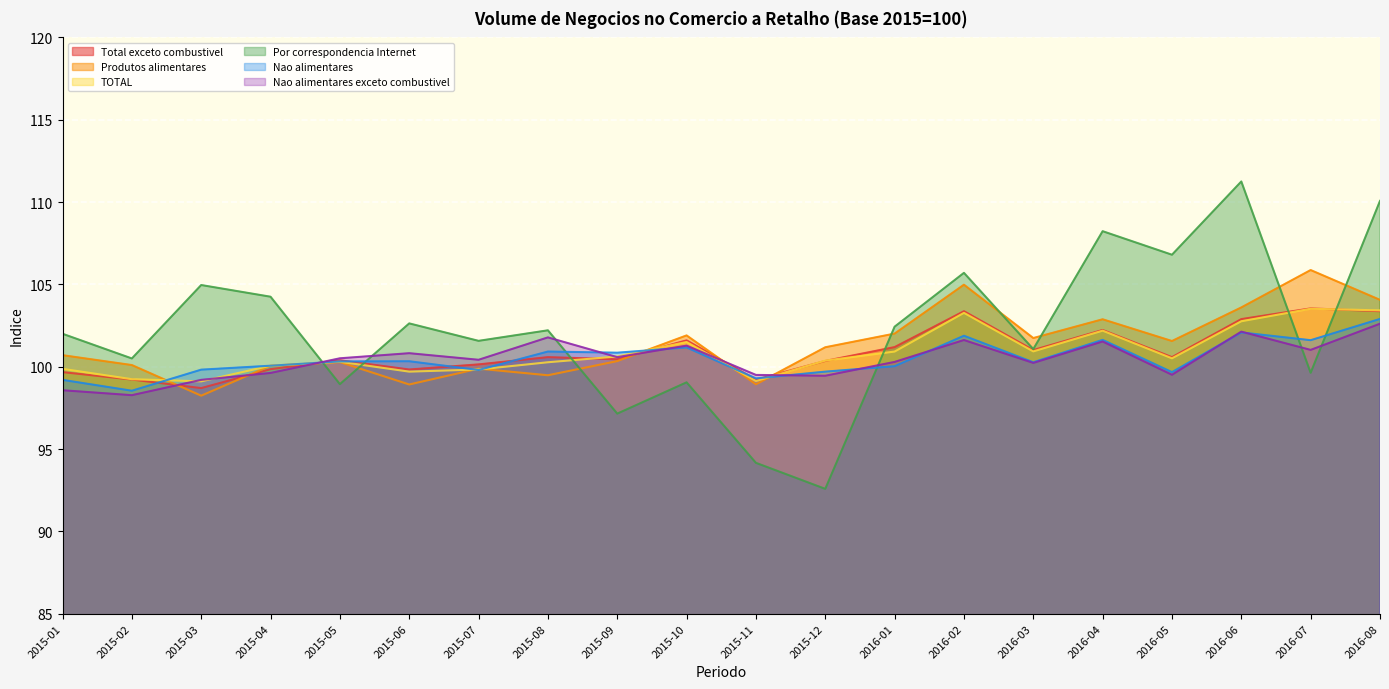

True or false: Total exceto combustivel and Nao alimentares exceto combustivel intersect in this chart.

True